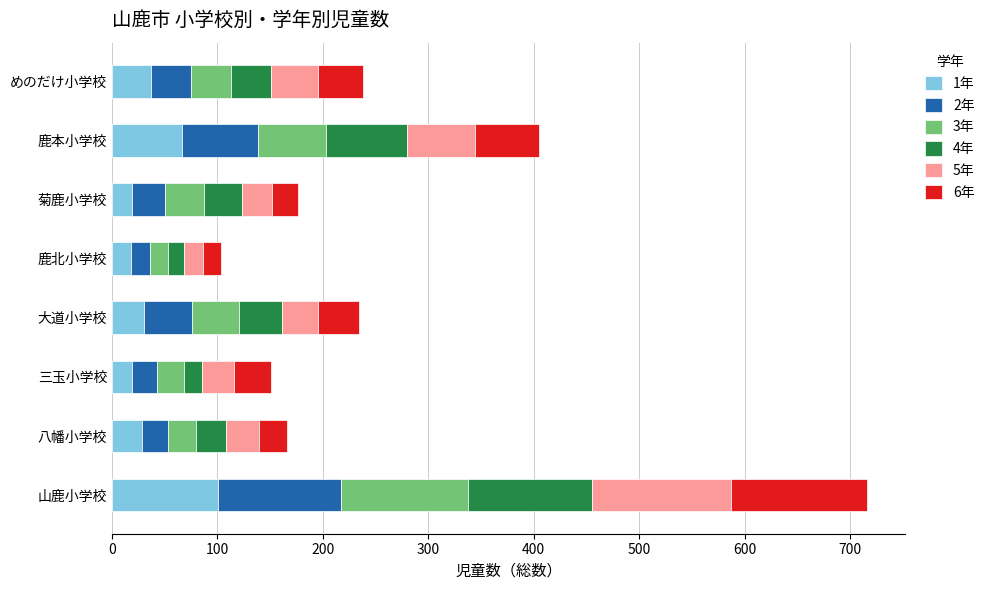

What is the maximum value for 1年?

101